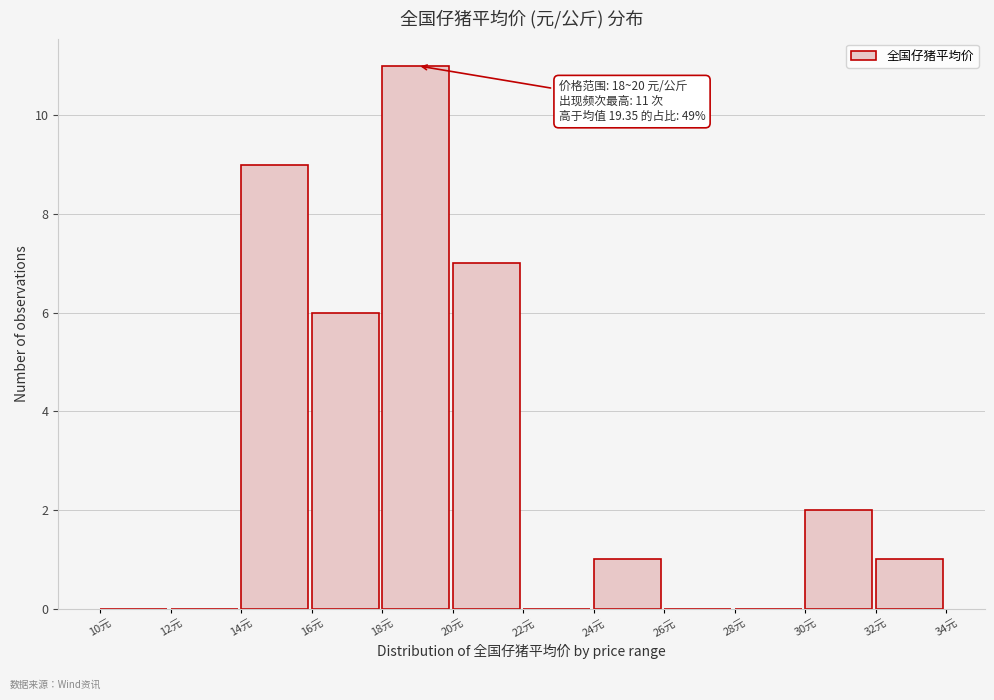

Over which range of the x-axis is the bar tallest?

18 to 20